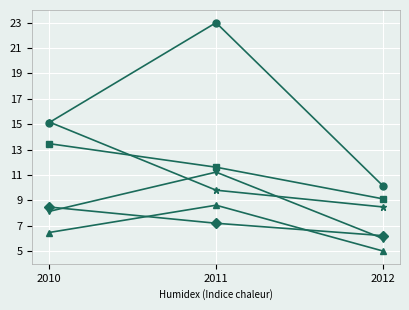

What is the spread (max minus min) of values at 2011?

15.8